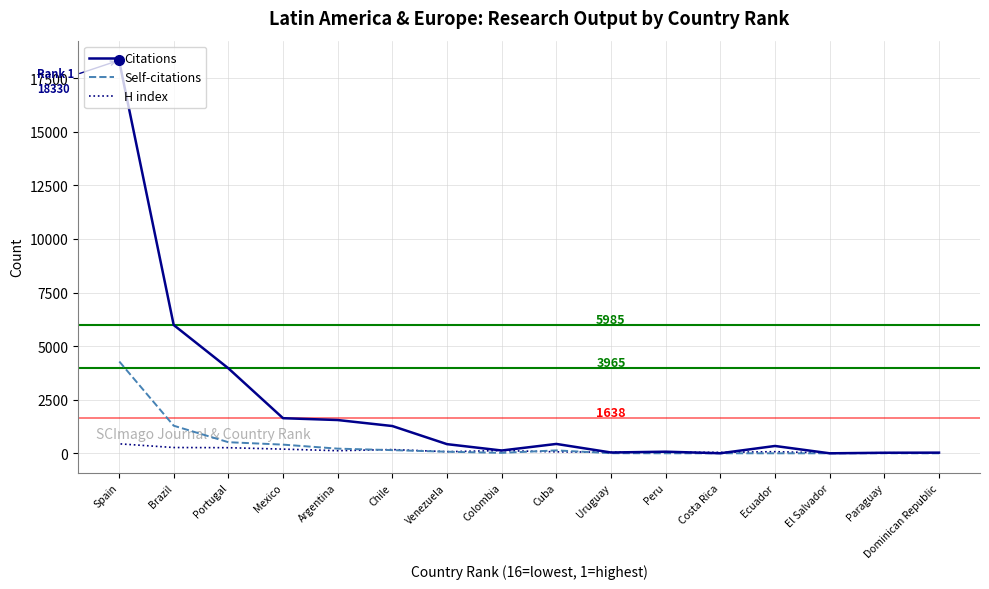

At which label is Self-citations closest to 2148?

Brazil